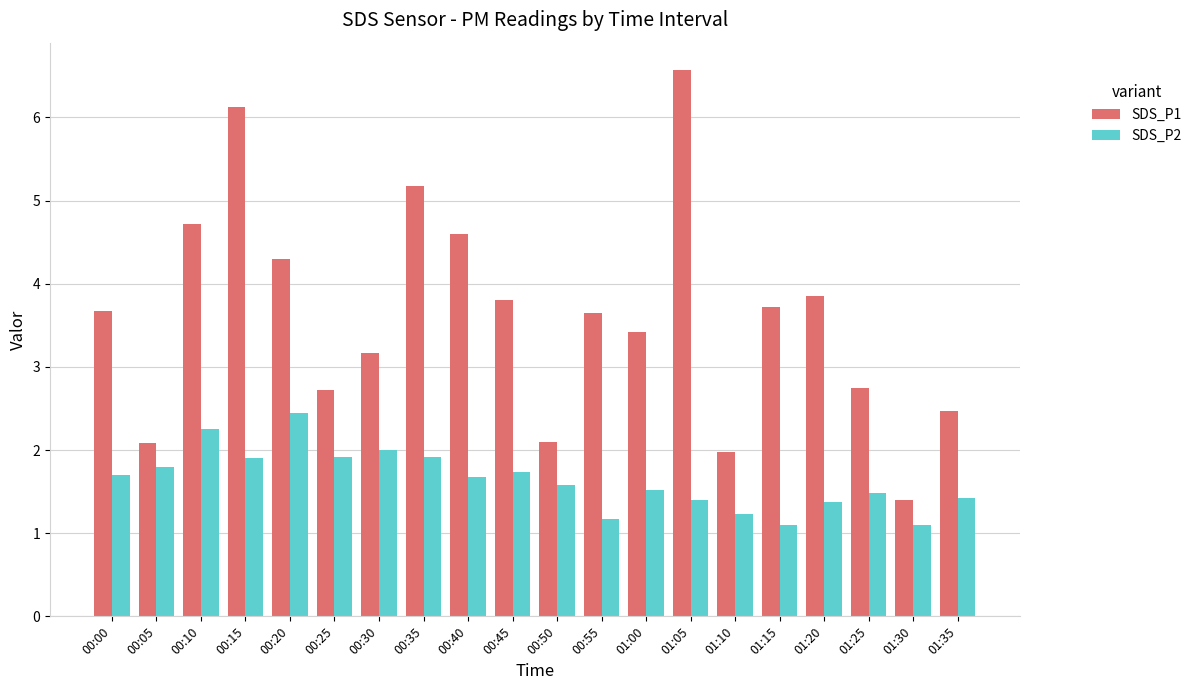

Which series has the largest total across all categories?

SDS_P1